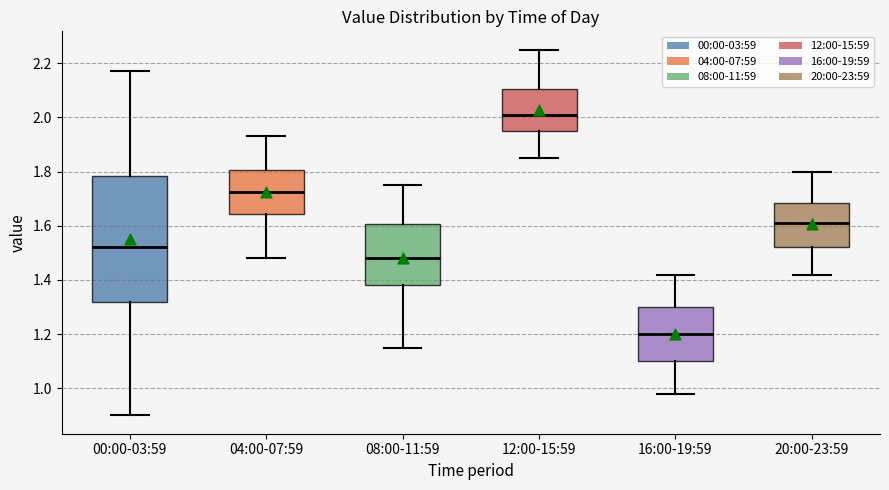

Where is the upper edge of the box for 00:00-03:59 on the y-axis? The values are not printed on the chart, so give them approximately, as read against the axis.

1.78